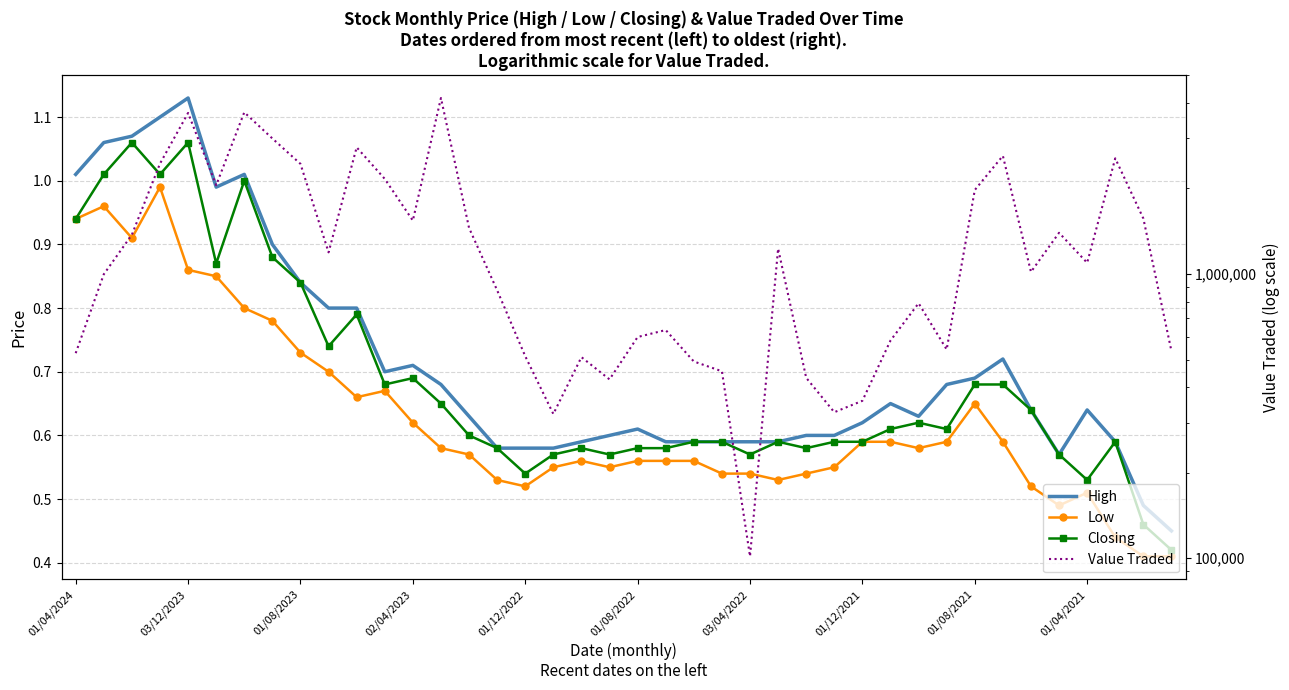

Reading right to left, list all the values displayed in this chart.

High: 0.5	0.5	0.6	0.6	0.6	0.6	0.7	0.7	0.7	0.6	0.7	0.6	0.6	0.6	0.6	0.6	0.6	0.6	0.6	0.6	0.6	0.6	0.6	0.6	0.6	0.6	0.7	0.7	0.7	0.8	0.8	0.8	0.9	1.0	1.0	1.1	1.1	1.1	1.1	1.0
Low: 0.4	0.4	0.4	0.5	0.5	0.5	0.6	0.7	0.6	0.6	0.6	0.6	0.6	0.5	0.5	0.5	0.5	0.6	0.6	0.6	0.6	0.6	0.6	0.5	0.5	0.6	0.6	0.6	0.7	0.7	0.7	0.7	0.8	0.8	0.8	0.9	1.0	0.9	1.0	0.9
Closing: 0.4	0.5	0.6	0.5	0.6	0.6	0.7	0.7	0.6	0.6	0.6	0.6	0.6	0.6	0.6	0.6	0.6	0.6	0.6	0.6	0.6	0.6	0.6	0.5	0.6	0.6	0.7	0.7	0.7	0.8	0.7	0.8	0.9	1.0	0.9	1.1	1.0	1.1	1.0	0.9
Value Traded: 535411.0	1567461.0	2551981.0	1094819.0	1396438.0	1016794.0	2604245.0	1974405.0	542474.0	788980.0	583267.0	357995.0	326341.0	431301.0	1228282.0	101520.0	454774.0	492264.0	634957.0	600185.0	425825.0	509852.0	321724.0	513756.0	876420.0	1452310.0	4161082.0	1541322.0	2160582.0	2790050.0	1191559.0	2439551.0	2997474.0	3704780.0	2052928.0	3686153.0	2445000.0	1374498.0	997795.0	526569.0